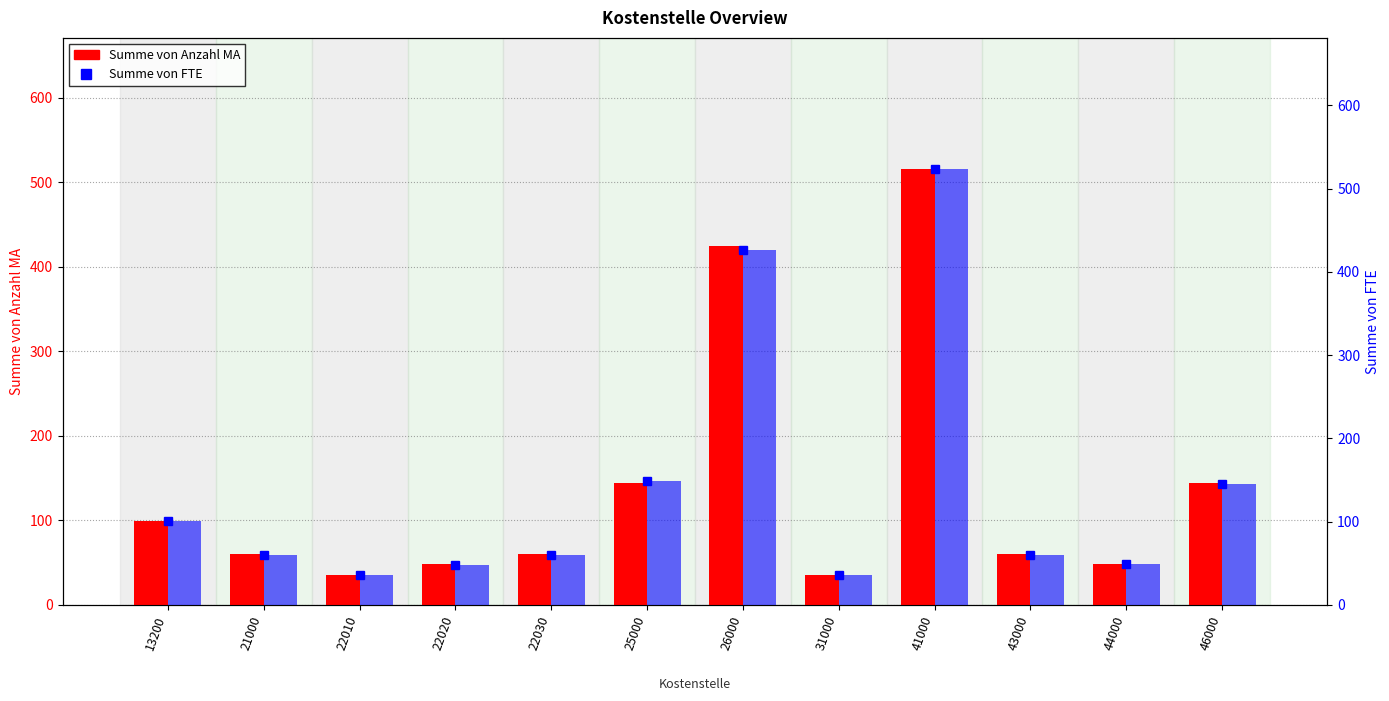

At which label does Summe von FTE reach its peak?

41000